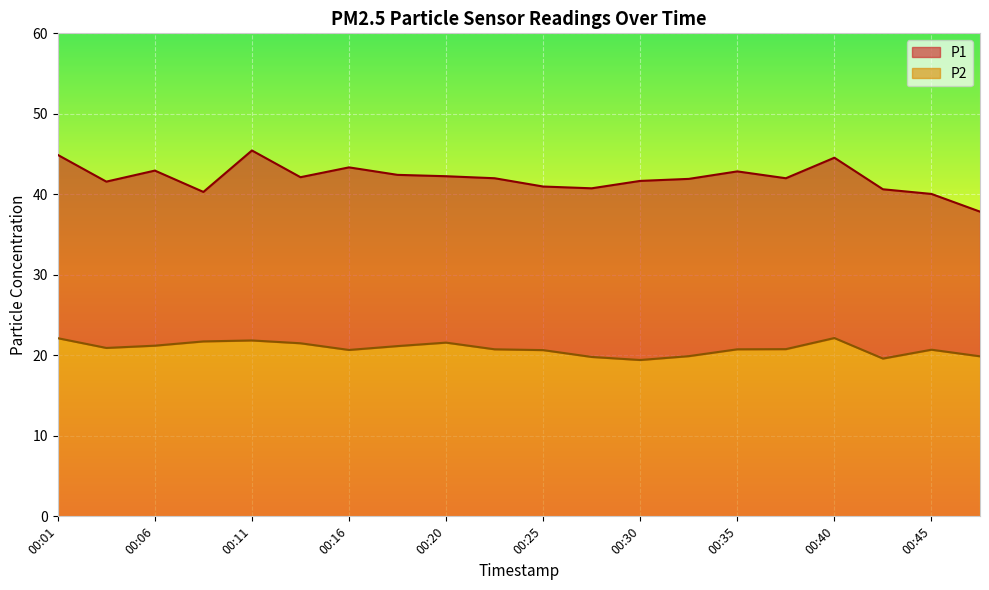

What are all the series names shown in the legend?

P1, P2